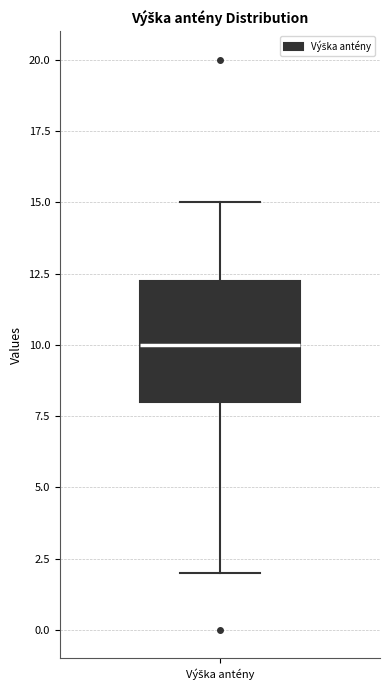

Read this box plot against the y-axis: the position of the median line, the range covered by the box, and the ends of both whiskers. The values are not printed on the chart, so give them approximately, as read against the axis.

median 10.0, box 8.0 to 12.5, whiskers 2.0 to 15.0